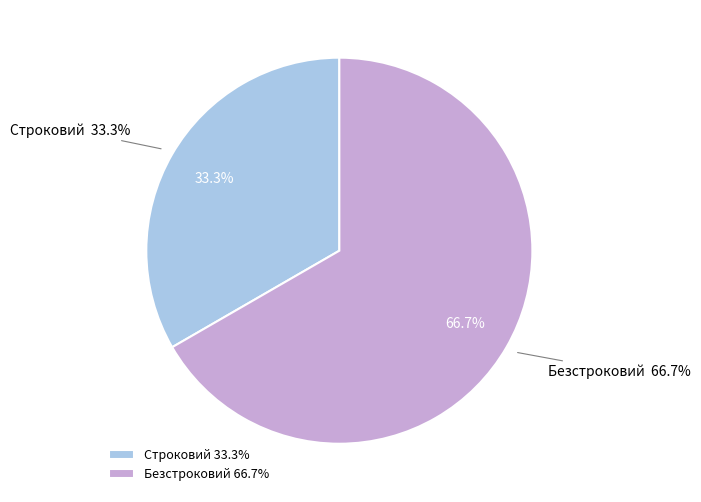

Rank the categories by value from highest to lowest.

Безстроковий, Строковий